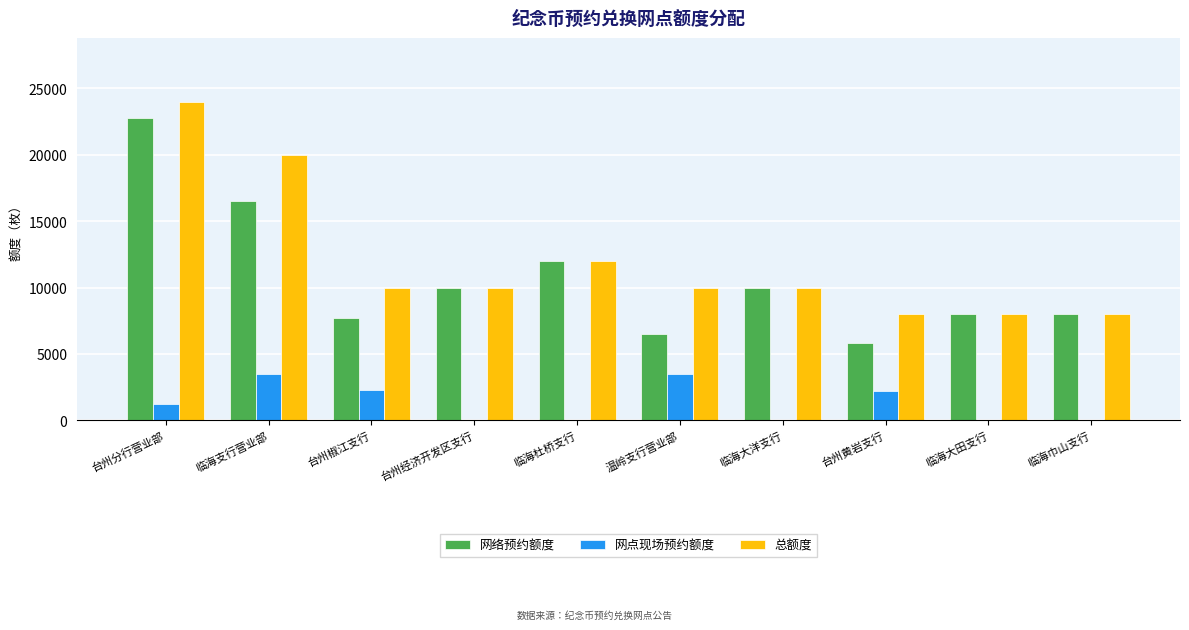

How many groups of bars are there?

10